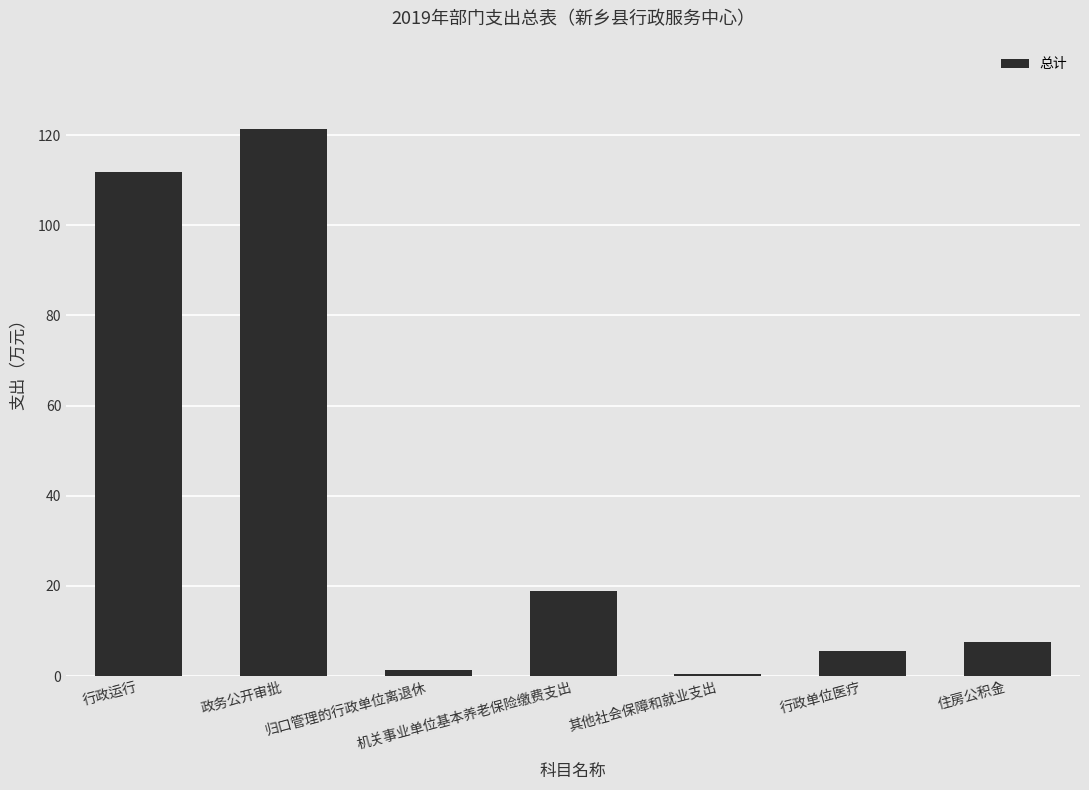

Approximately how many times larger is the value at 归口管理的行政单位离退休 compared to 机关事业单位基本养老保险缴费支出?

0.1